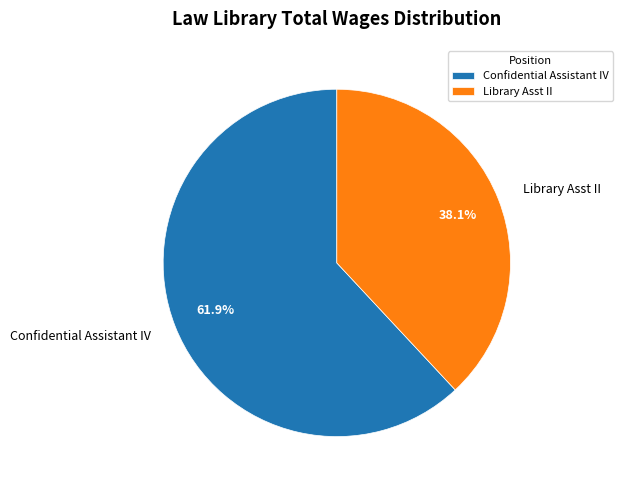

Is Library Asst II the majority of the pie?

No